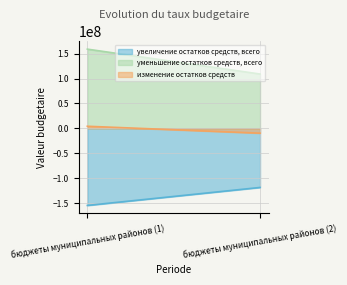

At бюджеты муниципальных районов (2), list the series in order from smallest to largest.

увеличение остатков средств, всего, изменение остатков средств, уменьшение остатков средств, всего